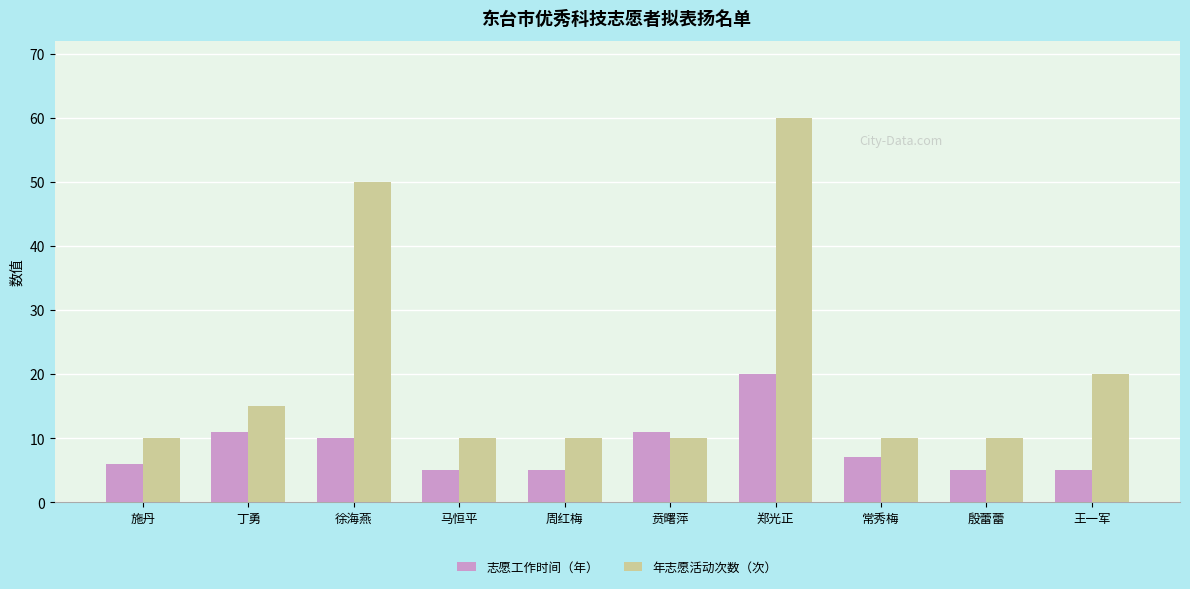

How many categories are shown in the chart?

10